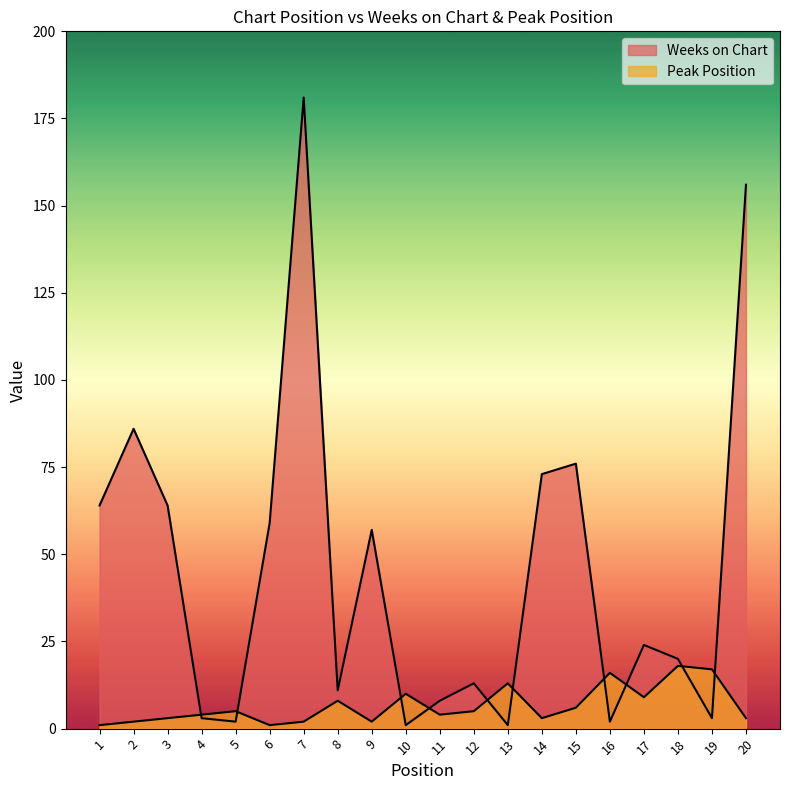

At how many categories does at least one series exceed 92?

2